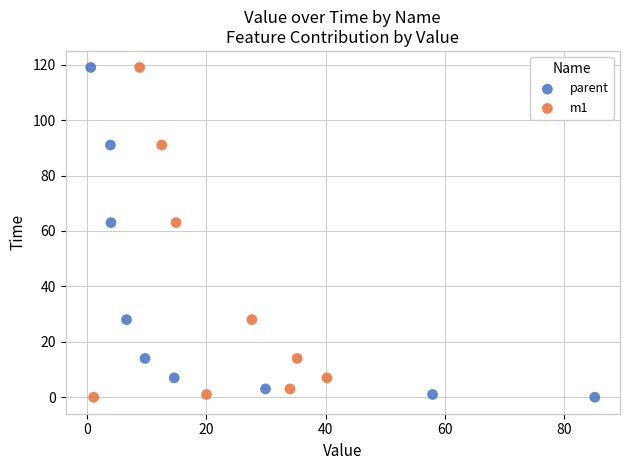

What are all the series names shown in the legend?

parent, m1